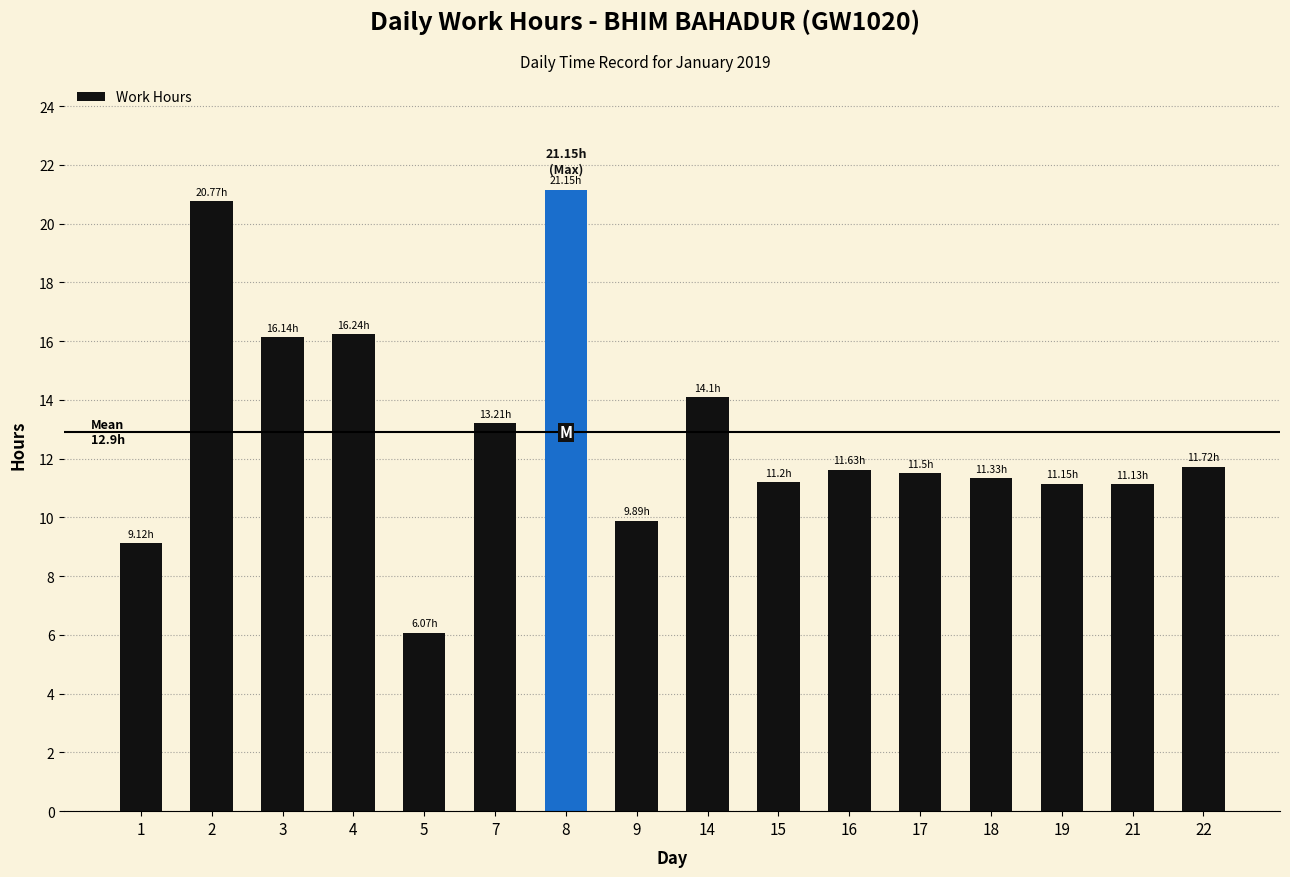

How many data points are above 11?

13